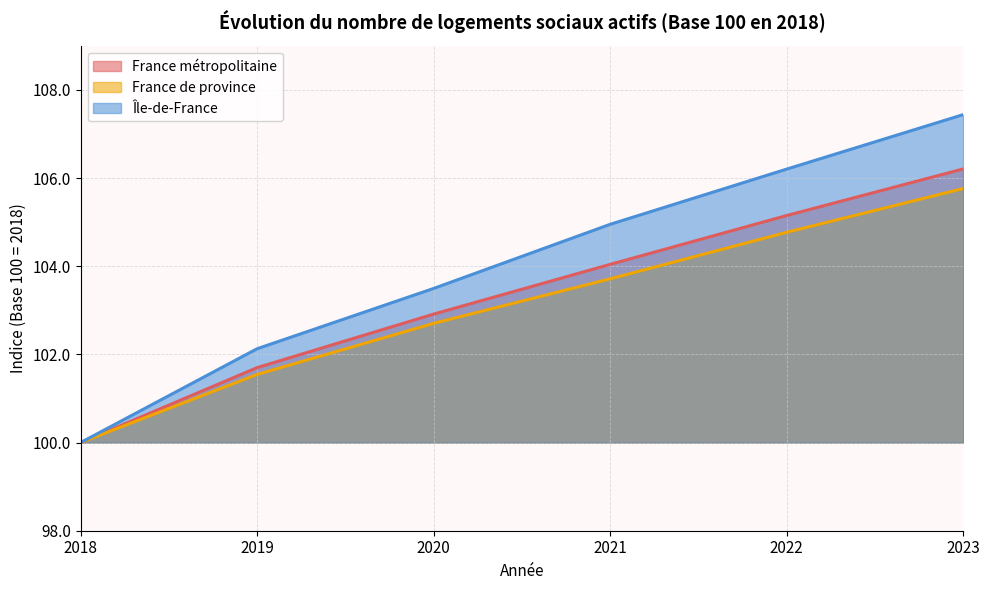

What is the minimum value shown in the chart?

100.0